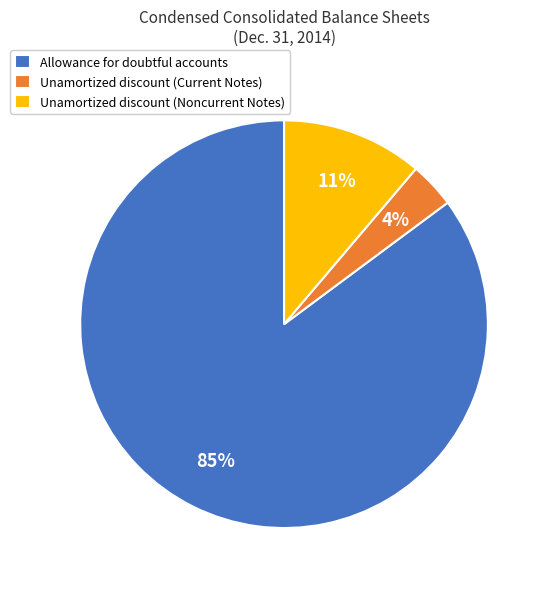

How many slices are in this pie chart?

3